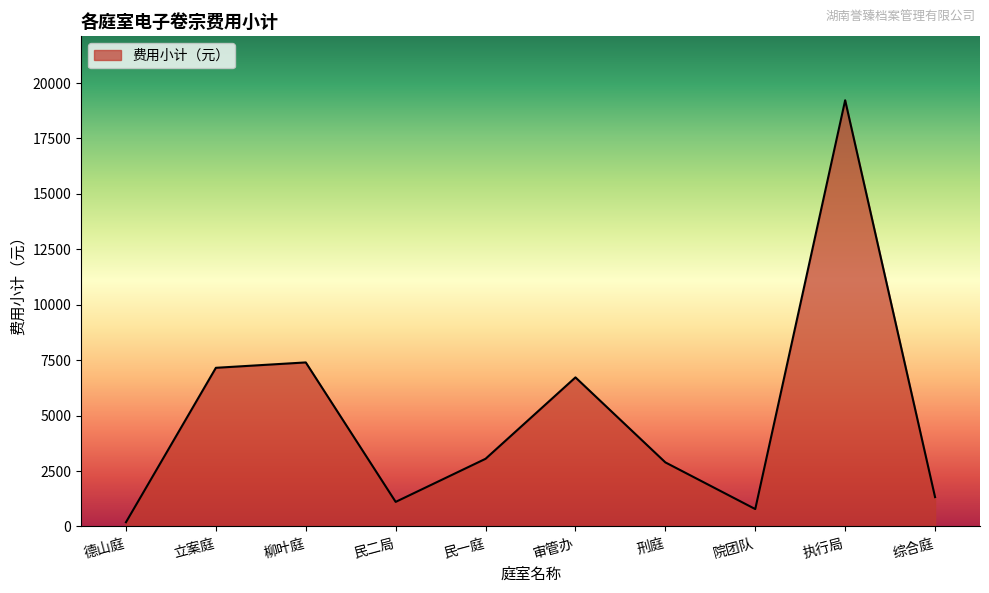

Between 德山庭 and 立案庭, which is larger?

立案庭